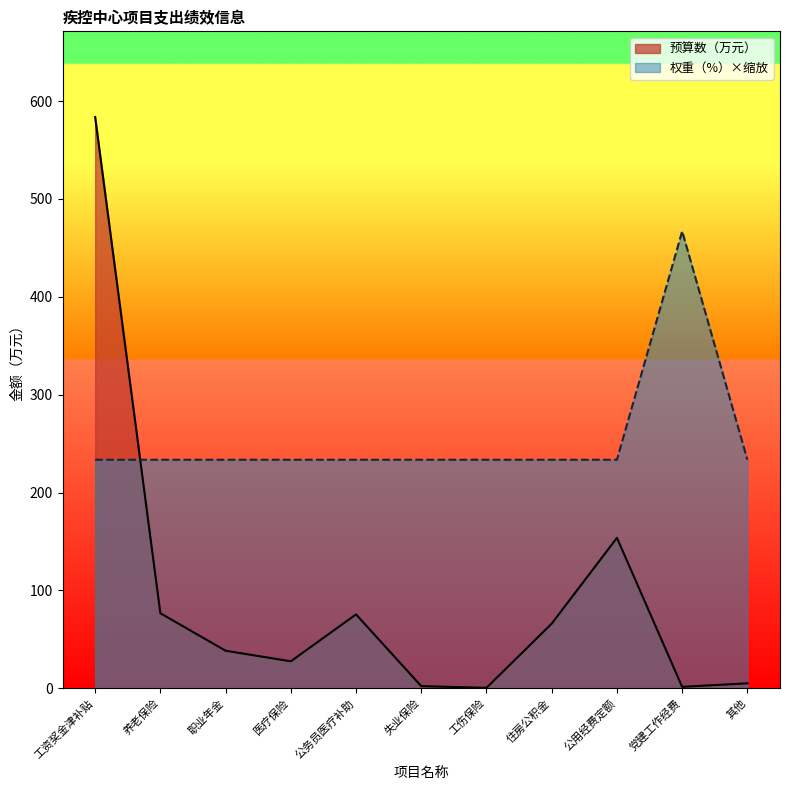

At which category does the data reach its first local peak?

公务员医疗补助